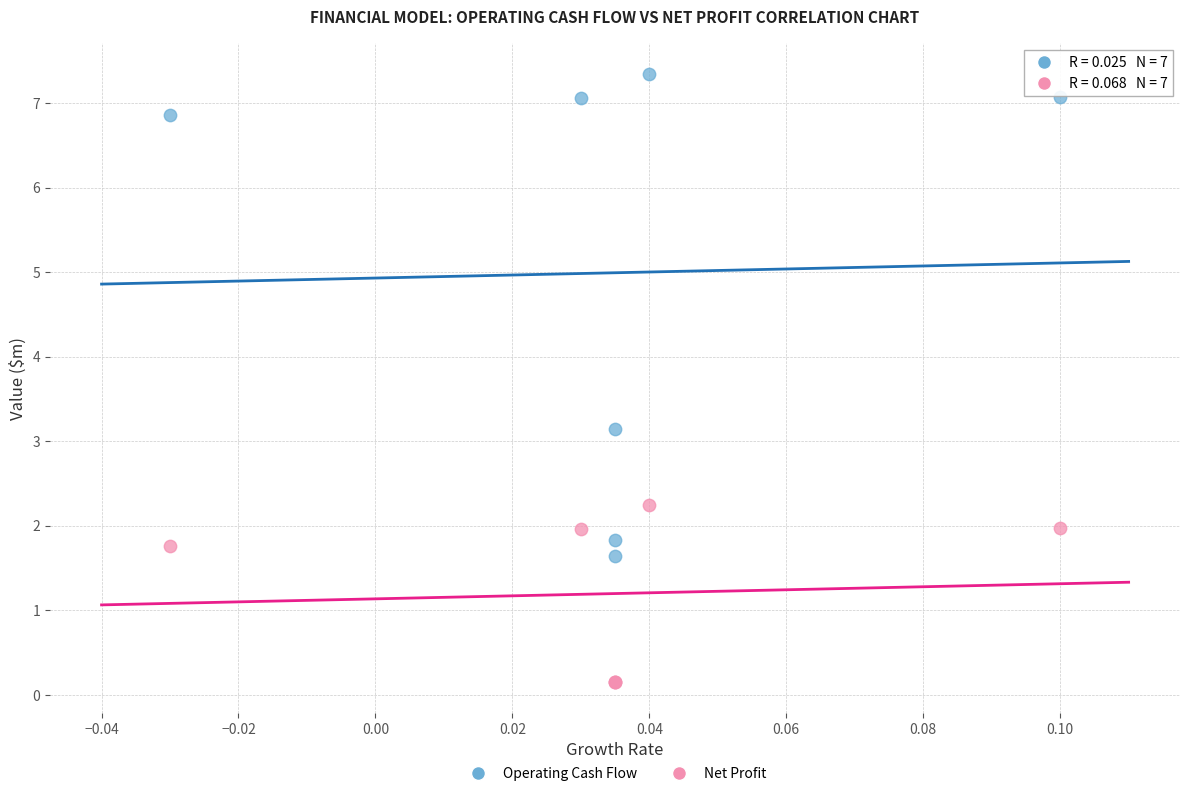

Which series contains the highest Y value?

Operating Cash Flow